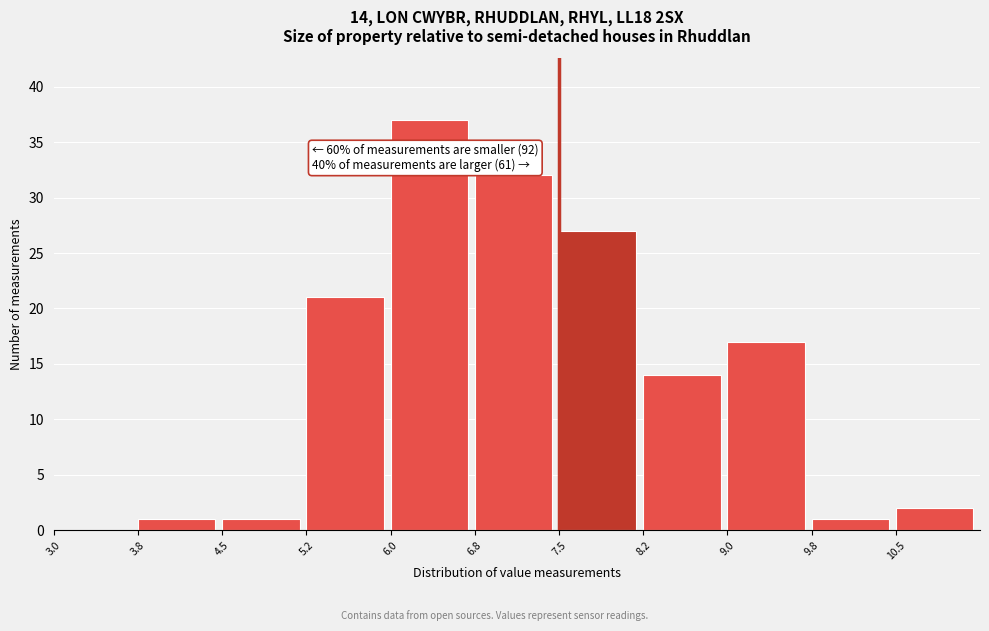

Which range on the x-axis has the tallest bar?

6.00 to 6.75